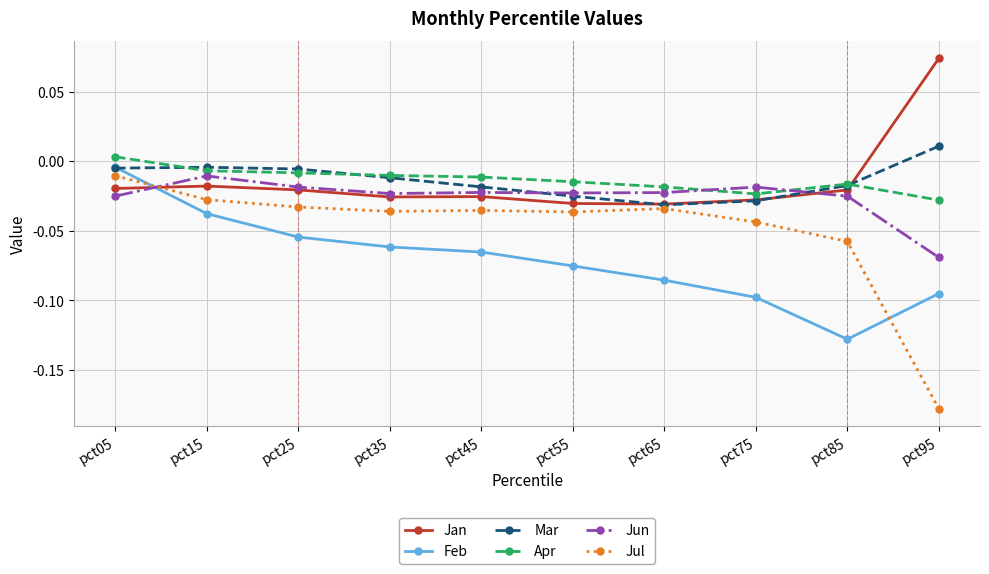

Where is Jun nearest to the value 0?

pct15